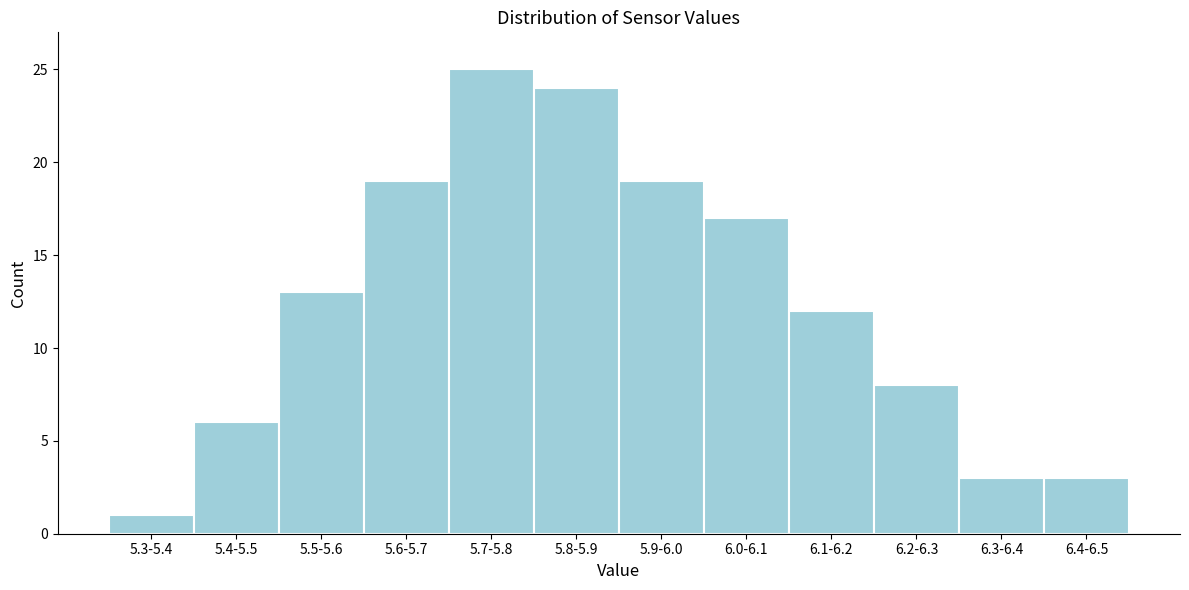

Reading left to right, list all the values displayed in this chart.

5.3-5.4=1	5.4-5.5=6	5.5-5.6=13	5.6-5.7=19	5.7-5.8=25	5.8-5.9=24	5.9-6.0=19	6.0-6.1=17	6.1-6.2=12	6.2-6.3=8	6.3-6.4=3	6.4-6.5=3